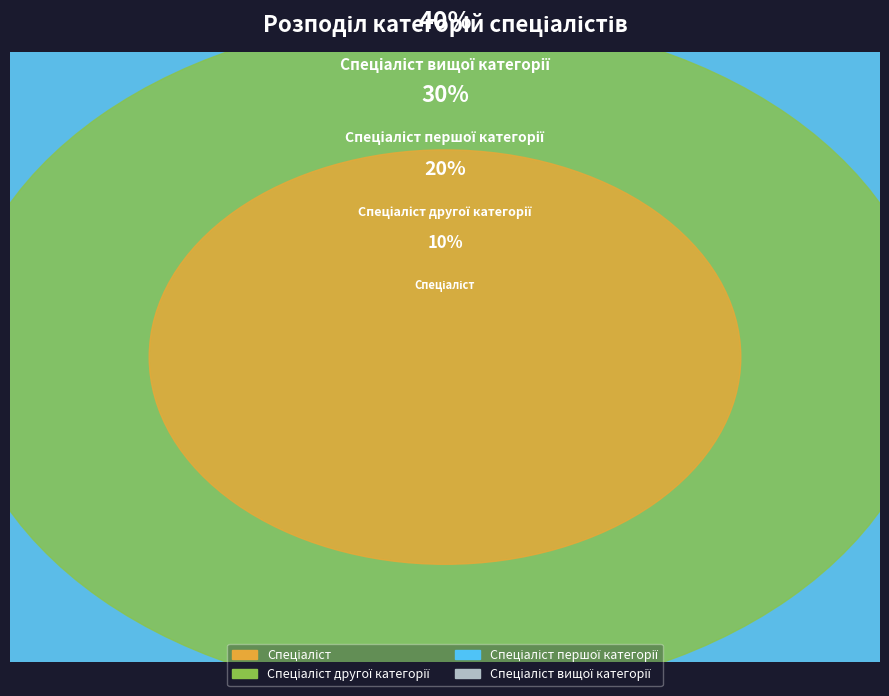

To the nearest percent, what is the combined percentage of Спеціаліст and Спеціаліст першої категорії?

40%